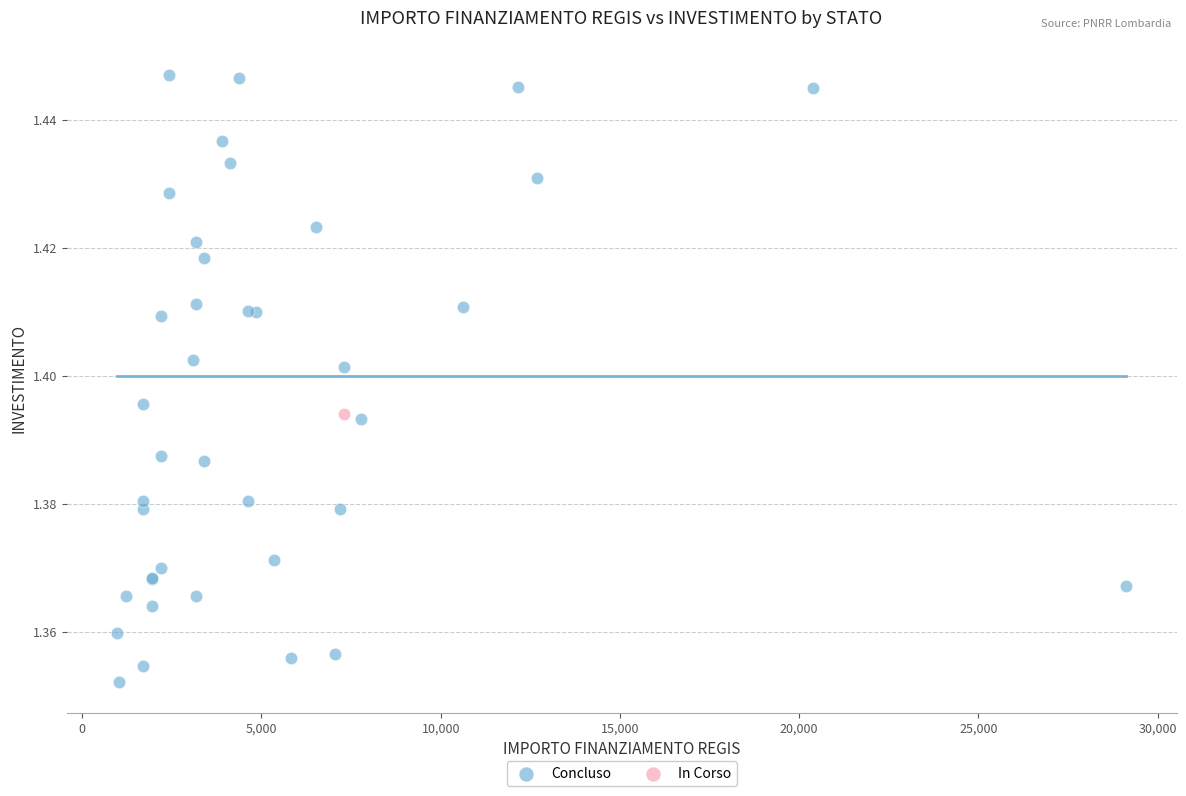

What are all the series names shown in the legend?

Concluso, In Corso